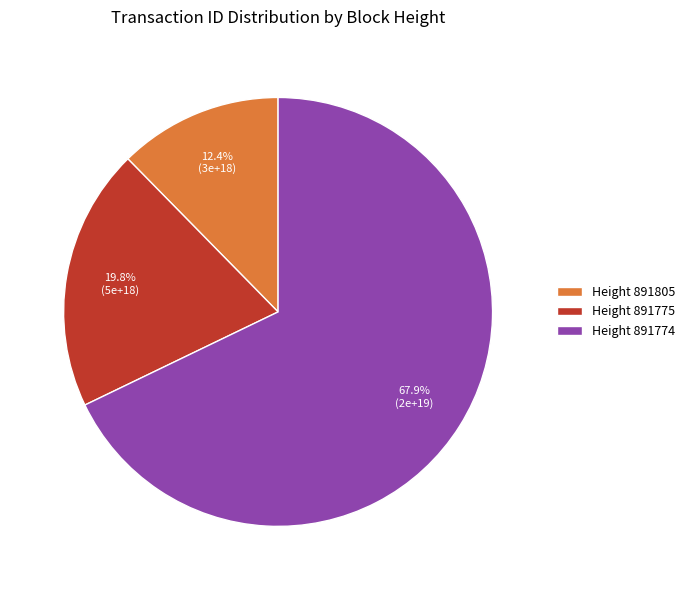

Rank the categories by value from lowest to highest.

Height 891805, Height 891775, Height 891774